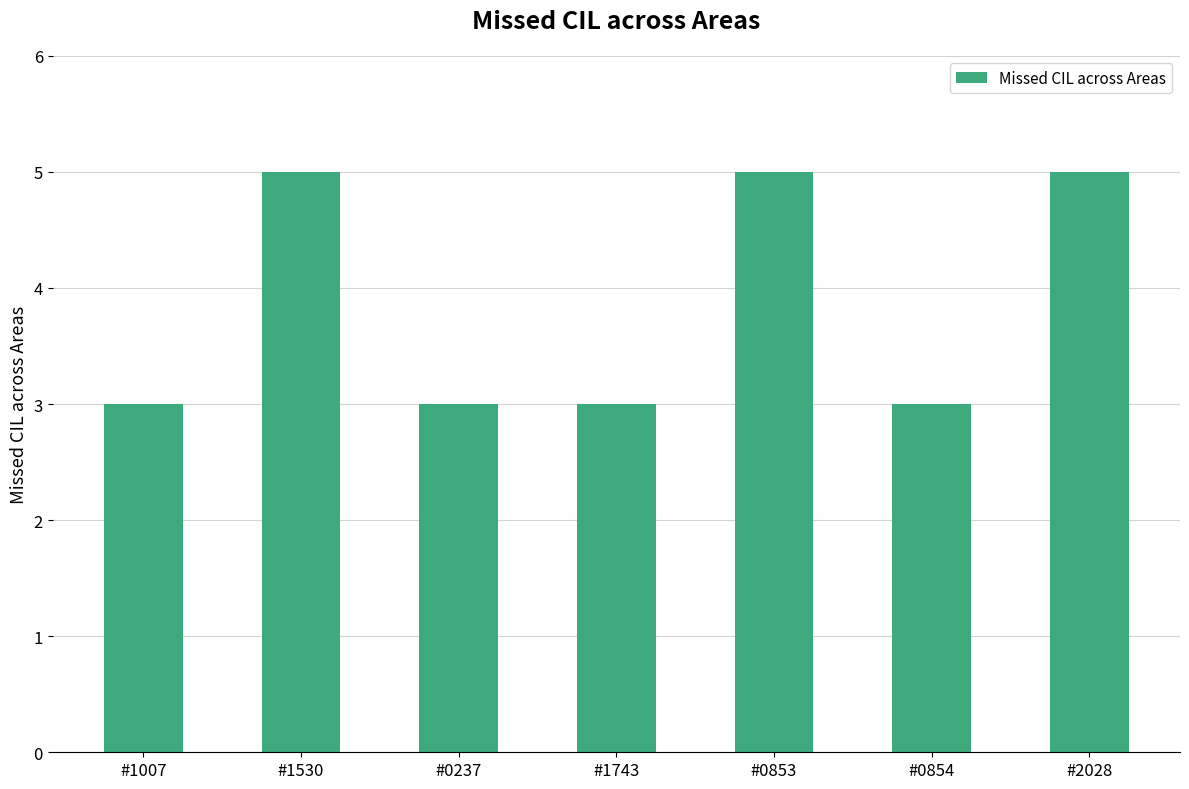

Is it true that the value at #1743 is 3?

True